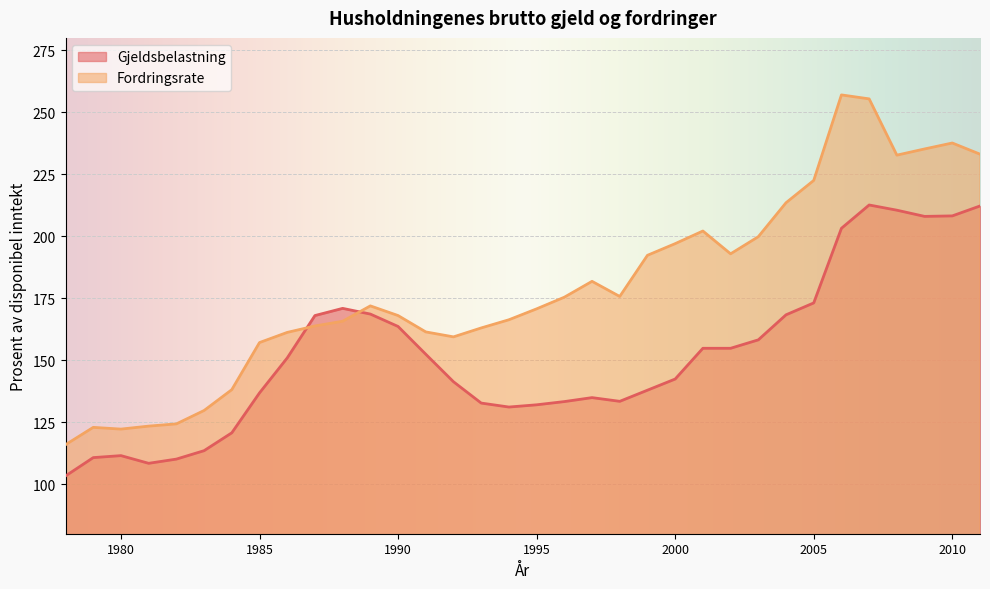

What is the value of the Gjeldsbelastning point at the 28th from the left?

173.1